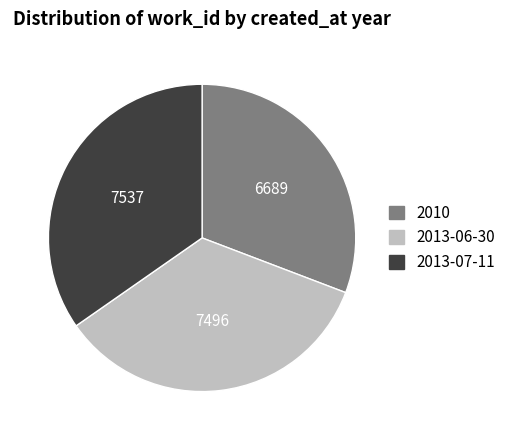

Does 2010 represent more than half of the total?

No